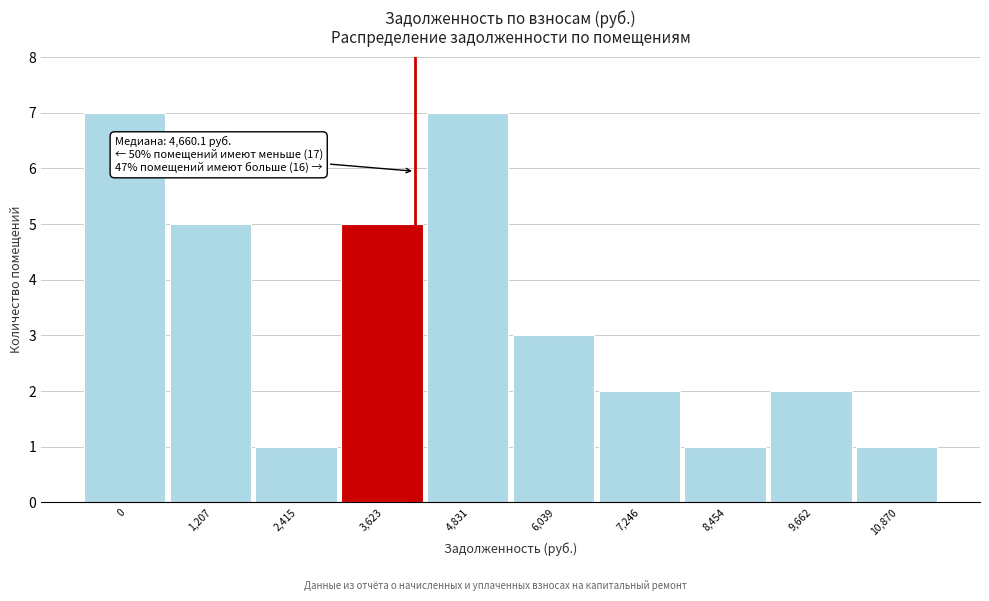

Reading left to right, extract all data points from this chart.

0=7	1,207=5	2,415=1	3,623=5	4,831=7	6,039=3	7,246=2	8,454=1	9,662=2	10,870=1